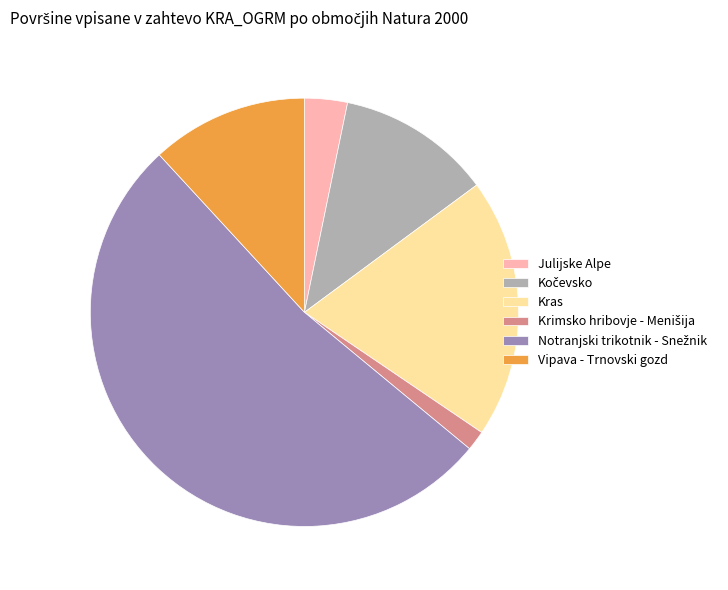

Is there a majority slice in this chart?

Yes